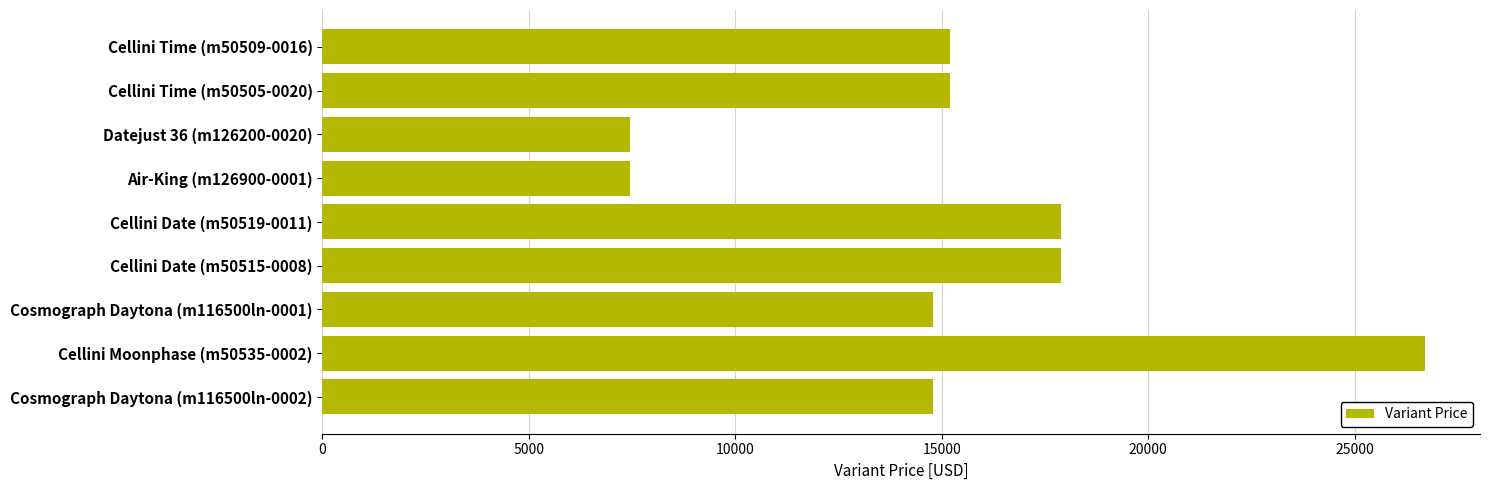

What is the ratio of the value at Datejust 36 (m126200-0020) to the value at Cellini Time (m50509-0016)?

0.5